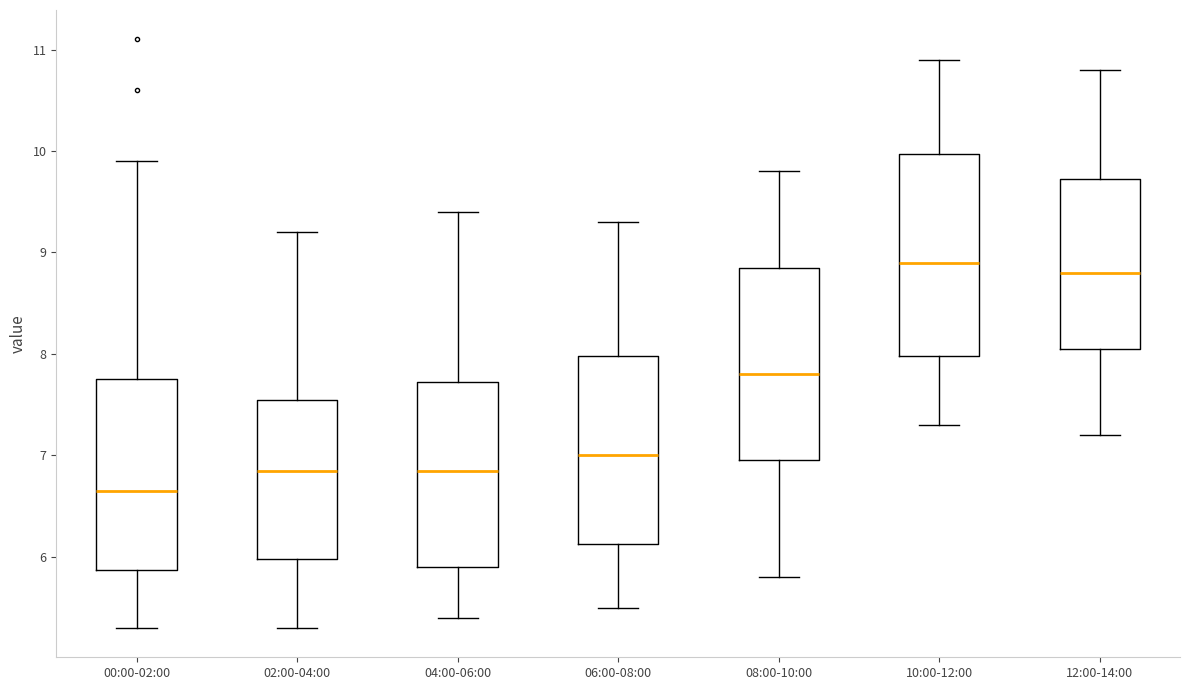

Reading left to right, transcribe this box plot: for each box, give where its median line is, the range the box spans, and where its two whiskers end, as read against the y-axis. The values are not printed on the chart, so give them approximately, as read against the axis.

00:00-02:00: median 6.7, box 5.9 to 7.8, whiskers 5.3 to 9.9
02:00-04:00: median 6.9, box 6.0 to 7.6, whiskers 5.3 to 9.2
04:00-06:00: median 6.9, box 5.9 to 7.7, whiskers 5.4 to 9.4
06:00-08:00: median 7.0, box 6.1 to 8.0, whiskers 5.5 to 9.3
08:00-10:00: median 7.8, box 7.0 to 8.9, whiskers 5.8 to 9.8
10:00-12:00: median 8.9, box 8.0 to 10.0, whiskers 7.3 to 10.9
12:00-14:00: median 8.8, box 8.1 to 9.7, whiskers 7.2 to 10.8